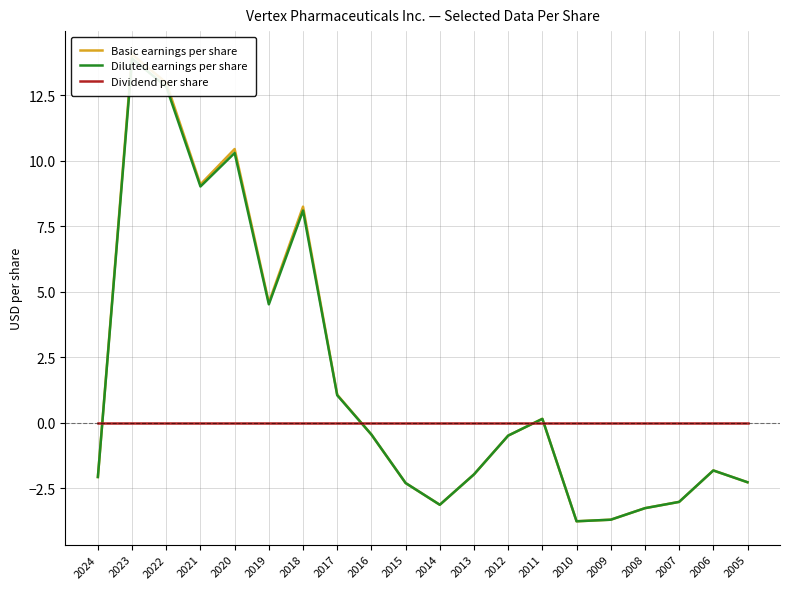

Rank the categories by Basic earnings per share value from lowest to highest.

2010, 2009, 2008, 2014, 2007, 2015, 2005, 2024, 2013, 2006, 2012, 2016, 2011, 2017, 2019, 2018, 2021, 2020, 2022, 2023